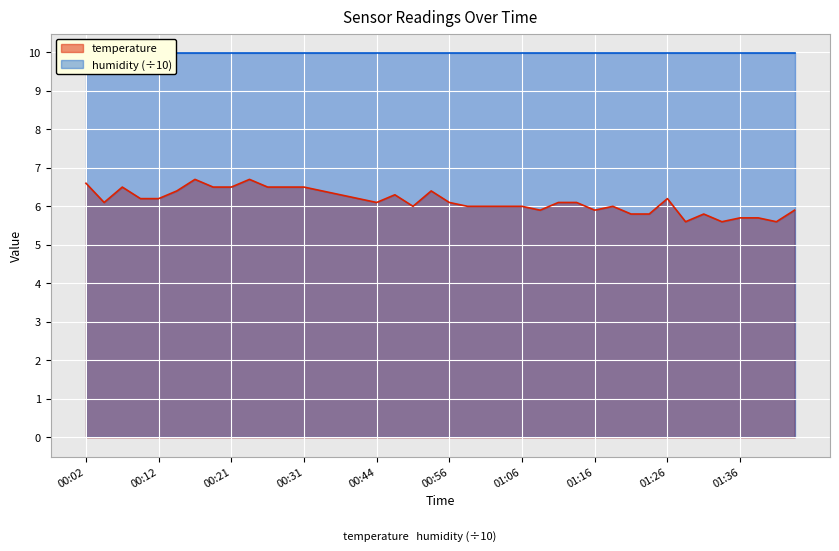

Where is the first local minimum?

00:04